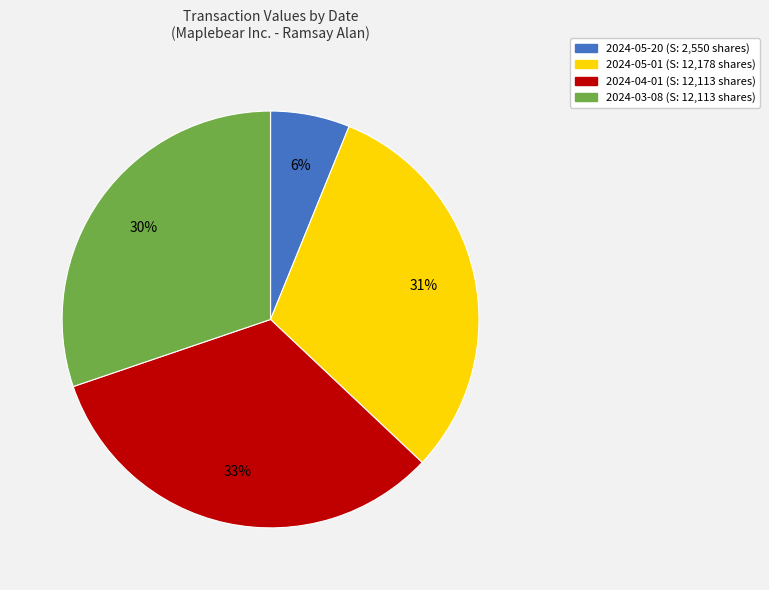

How many slices are in this pie chart?

4